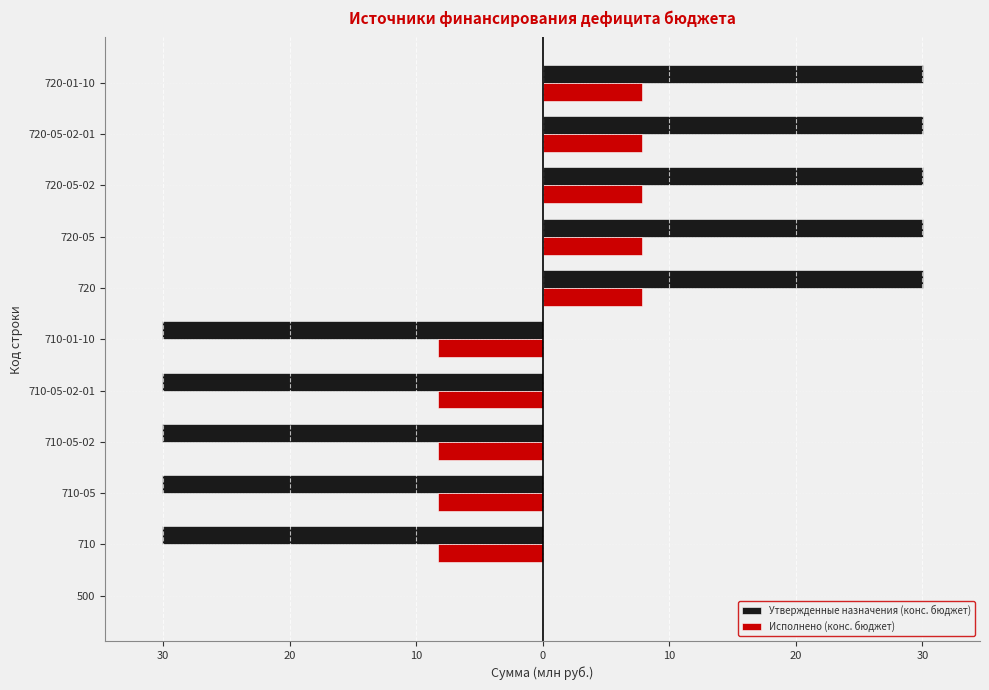

What is the sum of all Исполнено (конс. бюджет) values?

-2.0